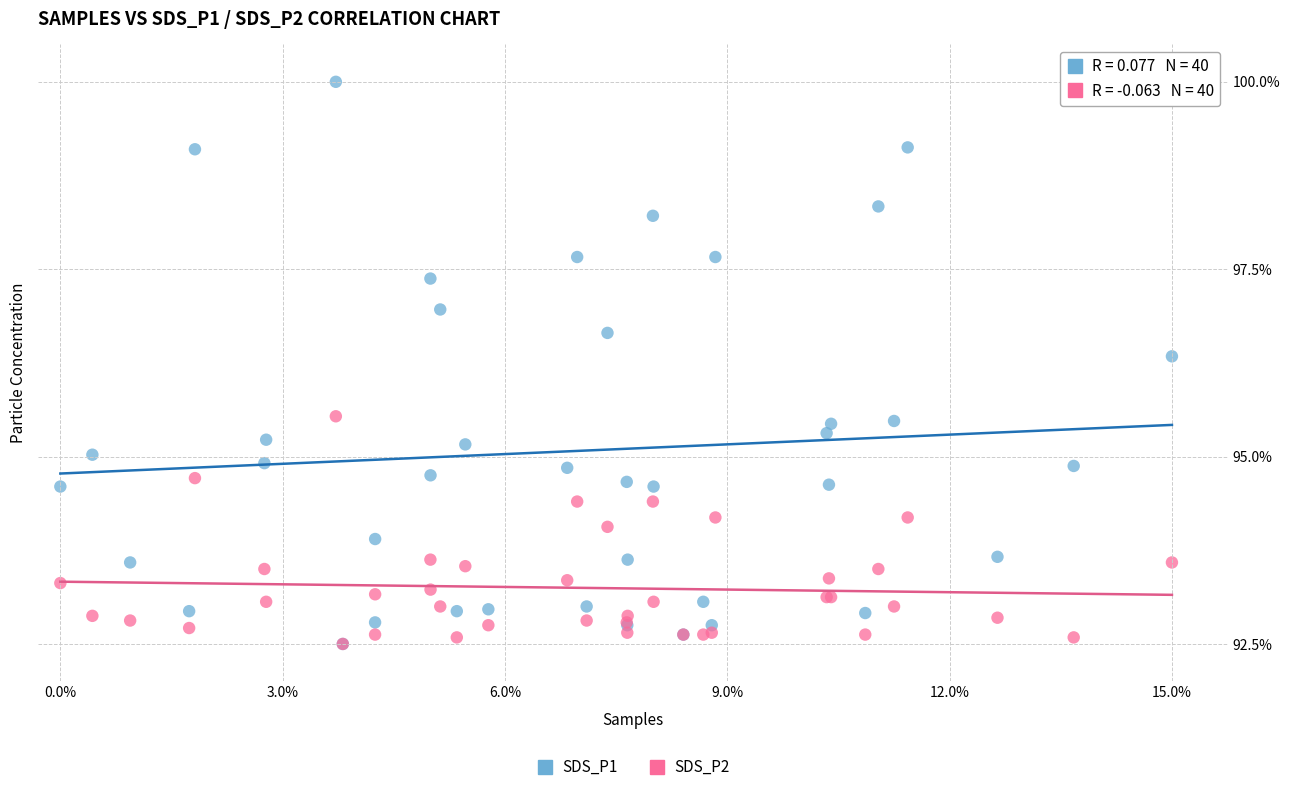

Across all series, what Y value is closest to 96?

96.3